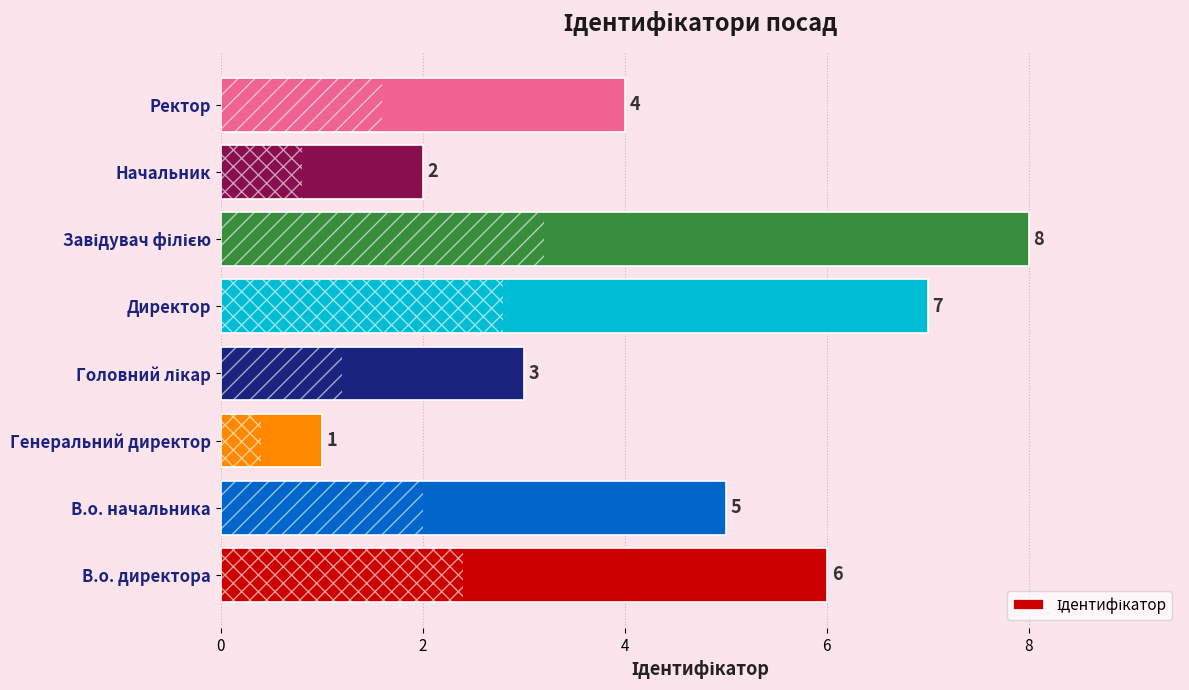

What is the greatest value displayed?

8